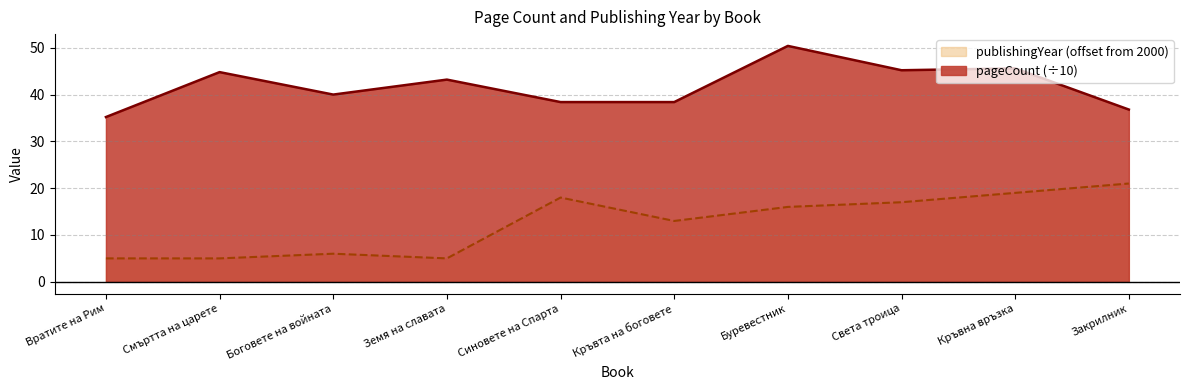

What is the sum of the pageCount values at Закрилник and Боговете на войната?

76.8